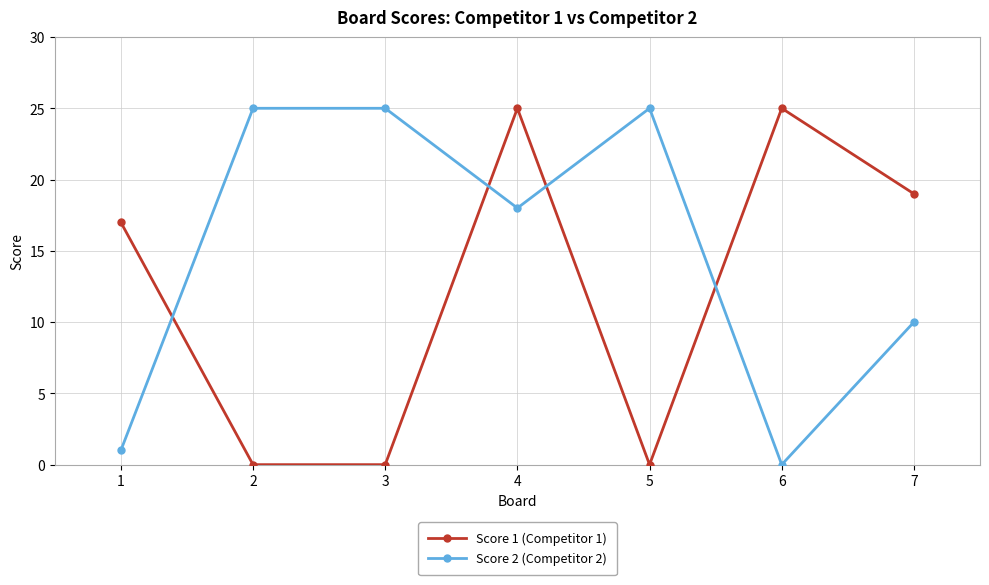

What is the value of the Score 1 (Competitor 1) point at the 6th from the left?

25